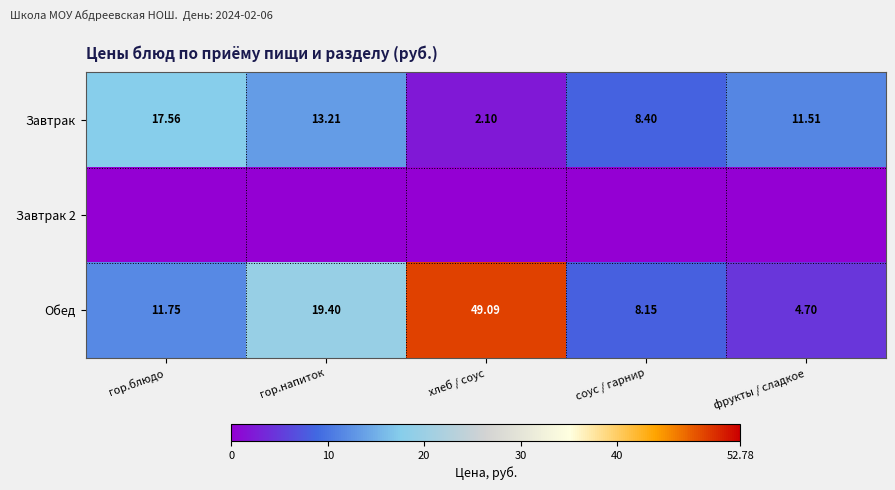

Rank the categories by Обед value from lowest to highest.

фрукты / сладкое, соус / гарнир, гор.блюдо, гор.напиток, хлеб / соус